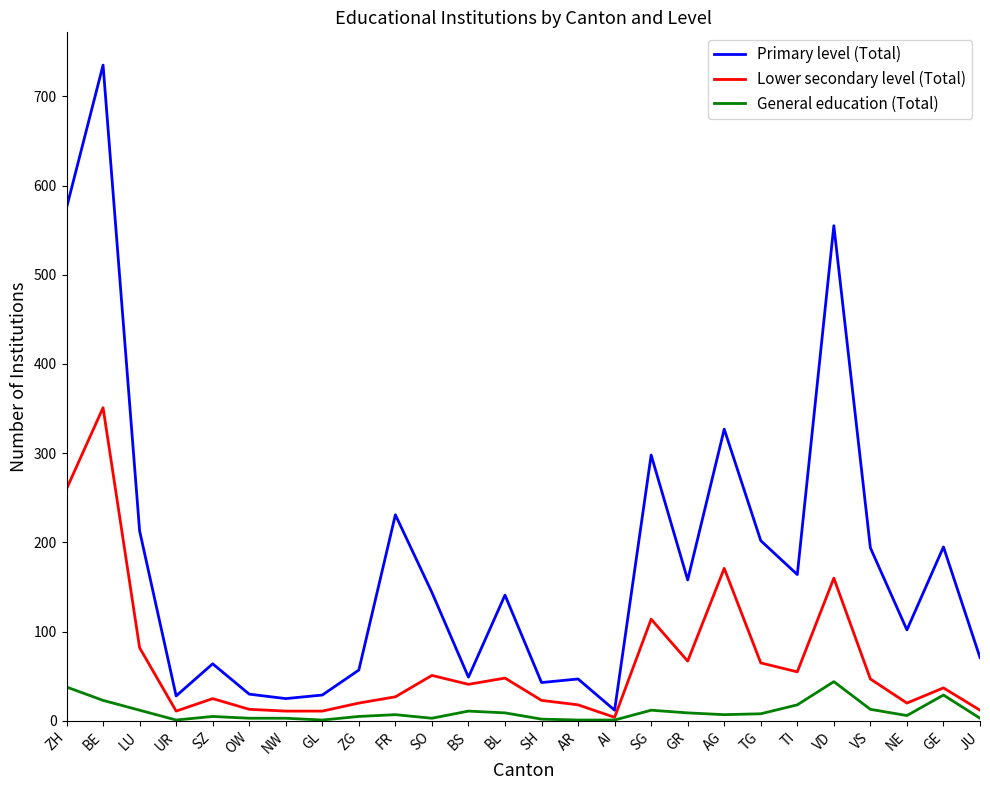

What is the average value of the Primary level (Total) series?

180